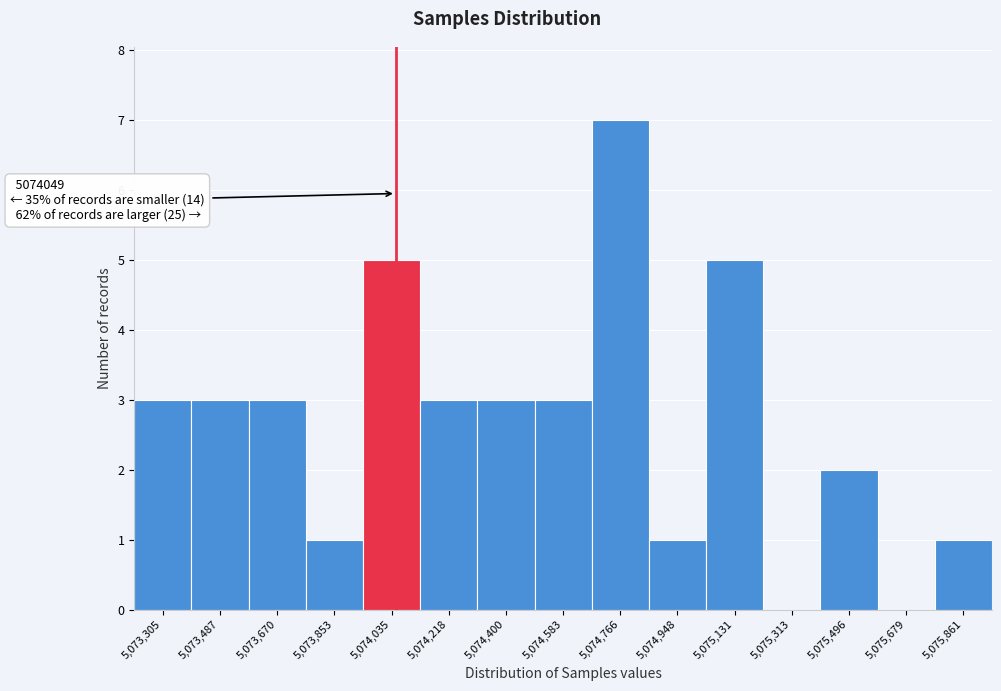

Which range on the x-axis has the tallest bar?

5074680 to 5074860